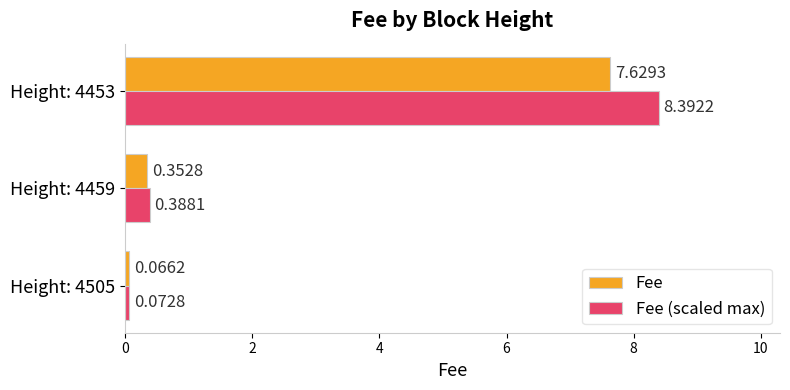

Is the value of Fee at Height: 4459 greater than the value of Fee (scaled max) at Height: 4453?

No